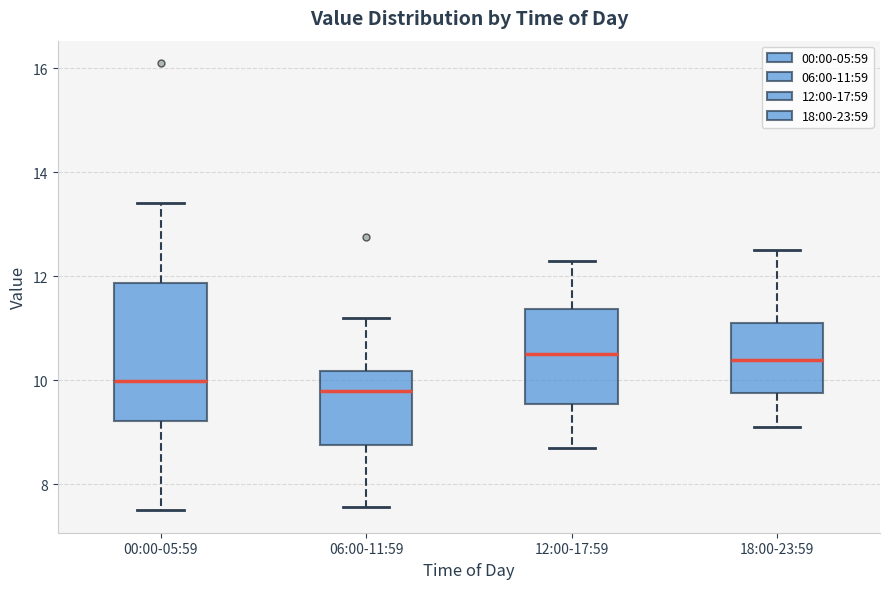

Which box is the tallest, from its lower edge to its upper edge?

00:00-05:59